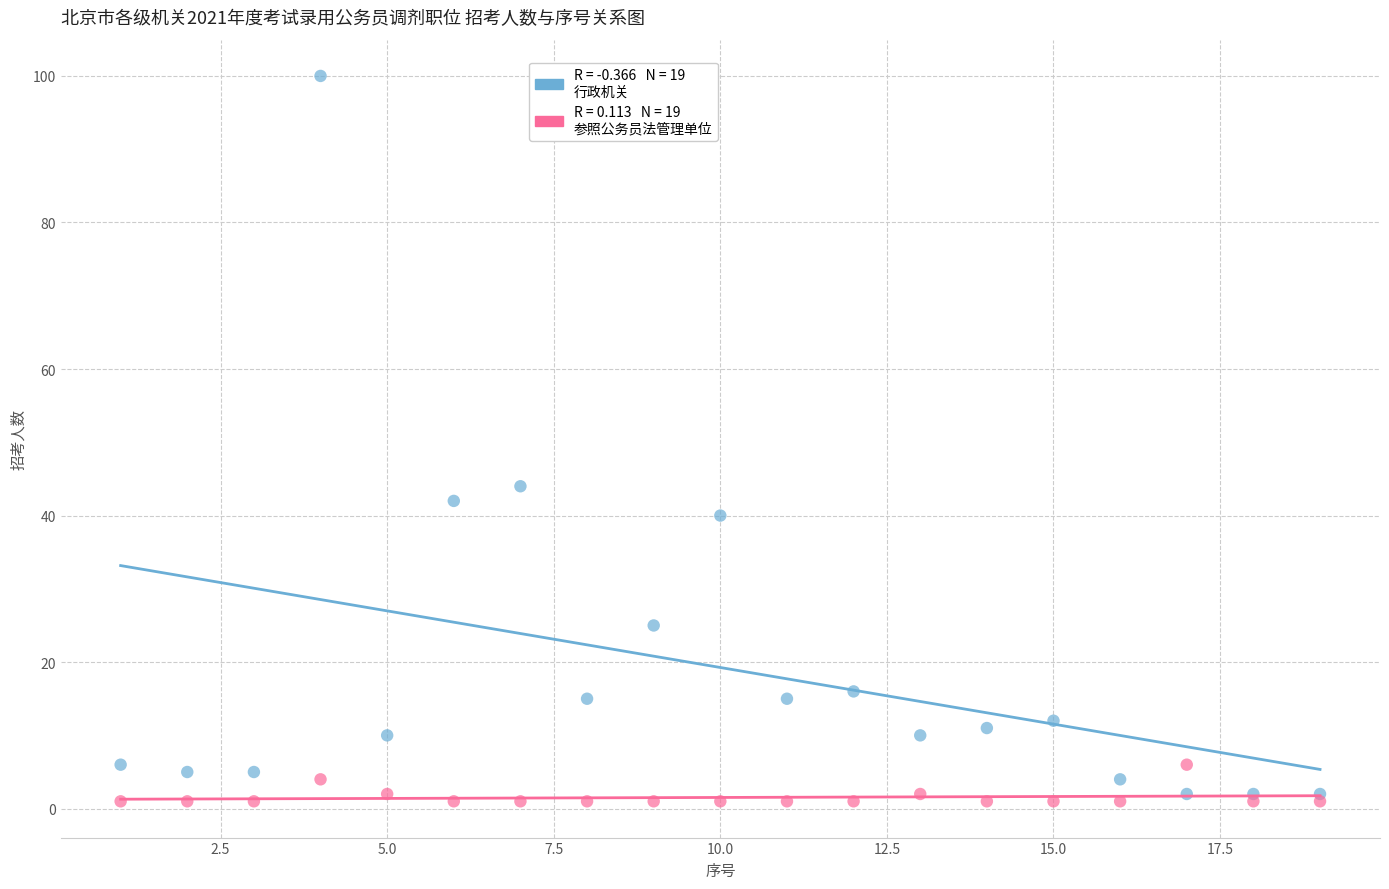

Across all series, what Y value is closest to 50?

44